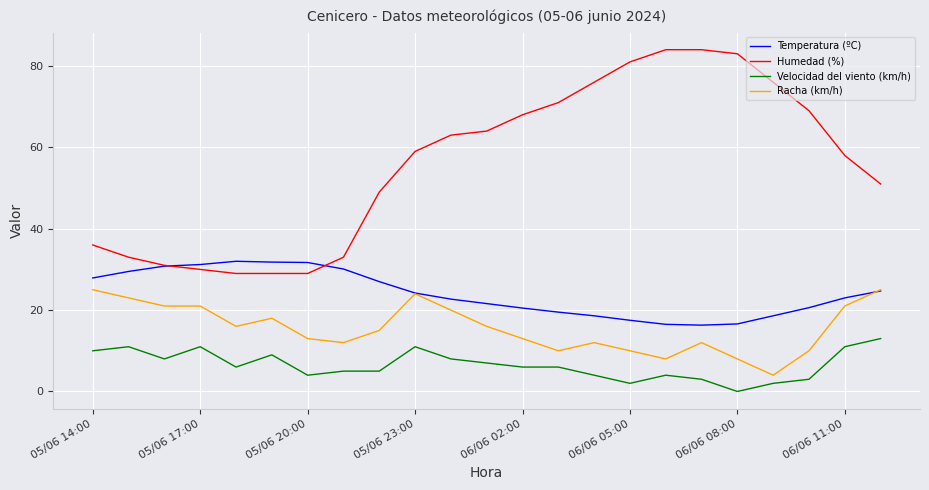

List the series in order of their peak value, lowest first.

Velocidad del viento (km/h), Racha (km/h), Temperatura (ºC), Humedad (%)